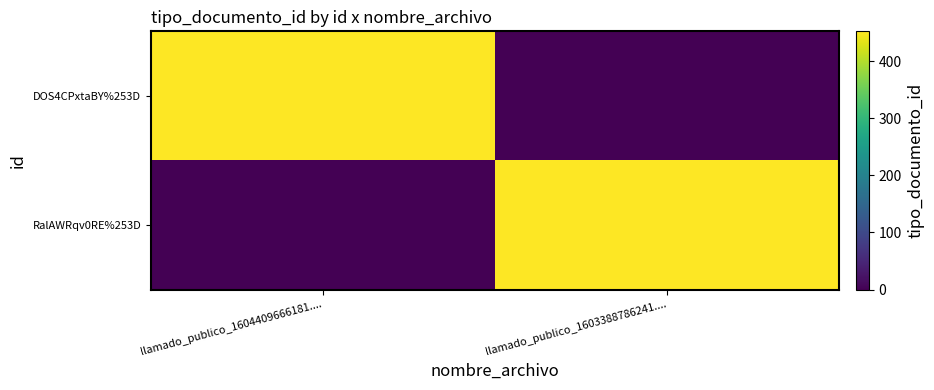

At how many categories does at least one series exceed 84?

2